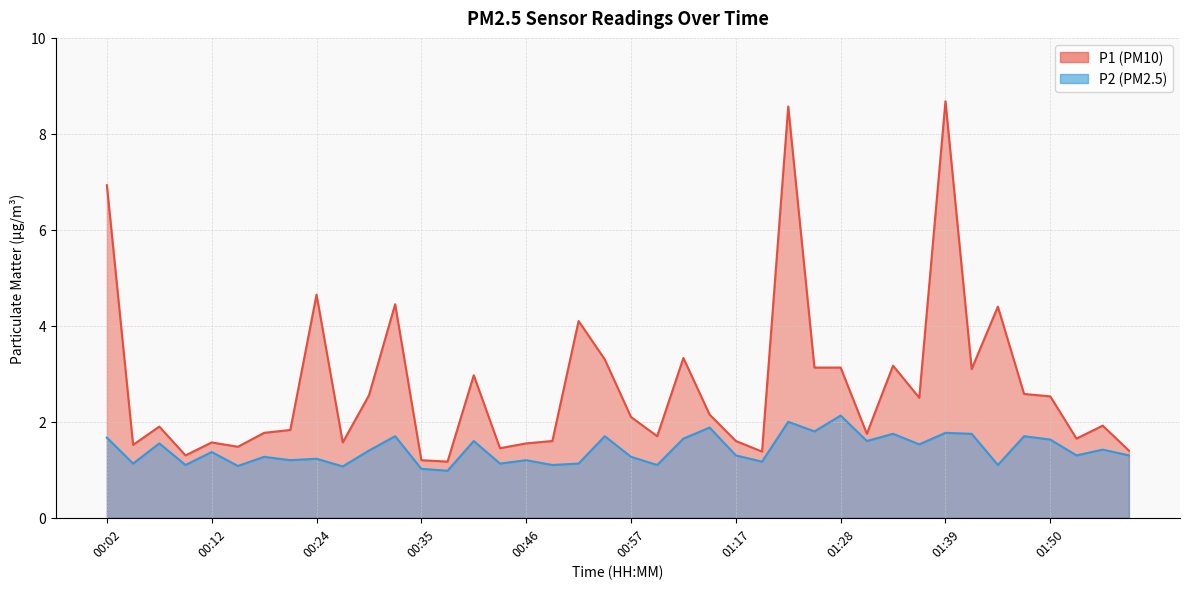

What is the difference between the maximum and second lowest values in the P1 series?

7.5